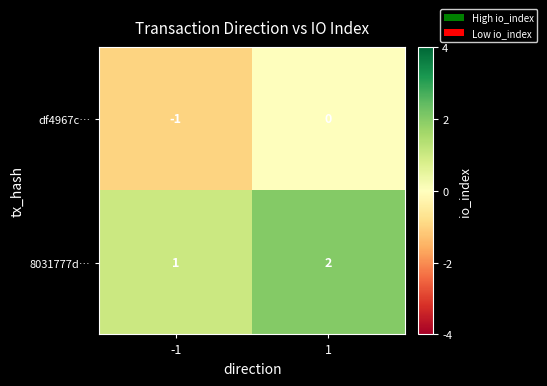

Is it true that 8031777d… equals 4 at 1?

False